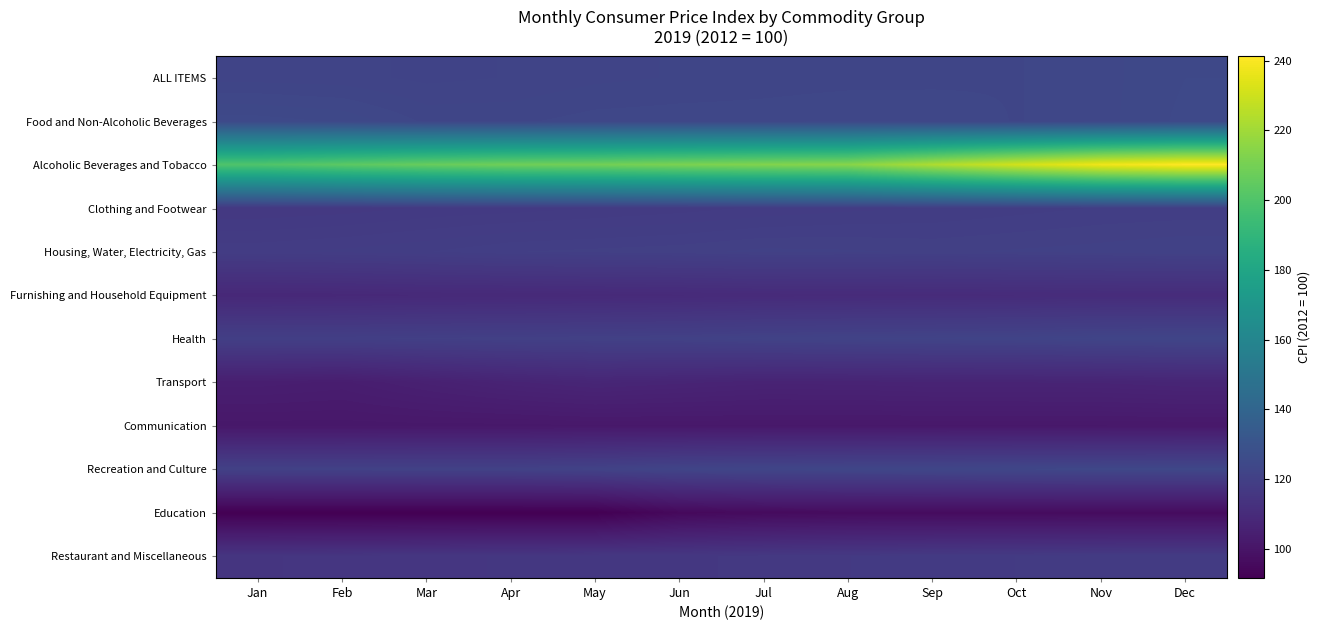

At how many categories does at least one series exceed 135?

12